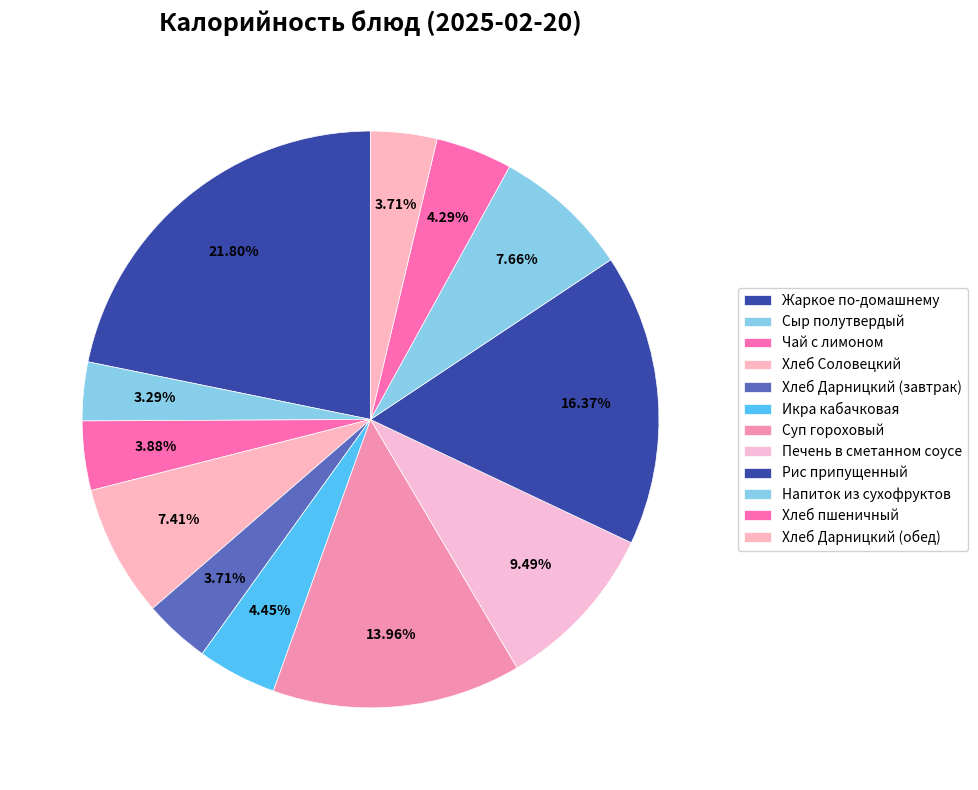

To the nearest percent, what portion does Печень в сметанном соусе represent?

9%